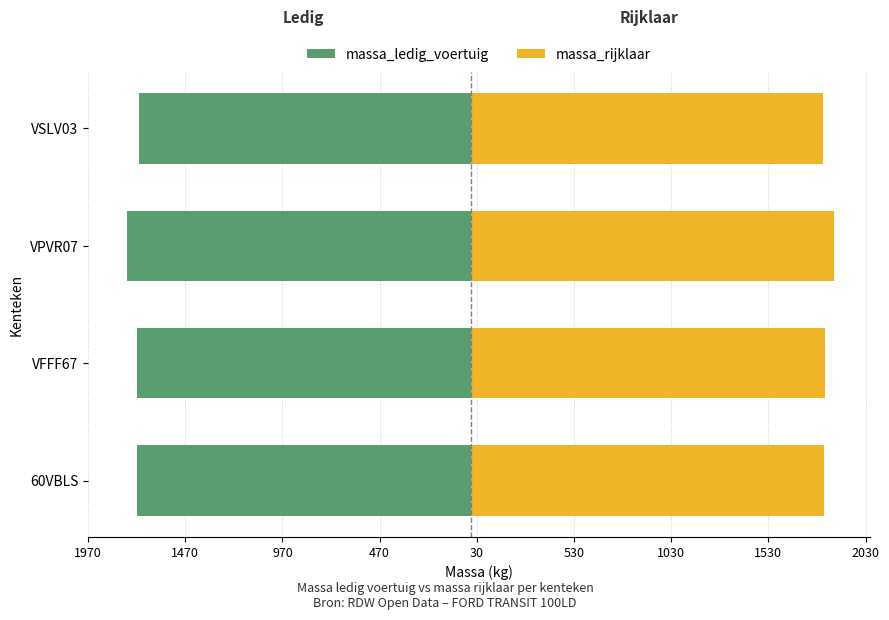

Which series has the largest range (max minus min)?

massa_ledig_voertuig